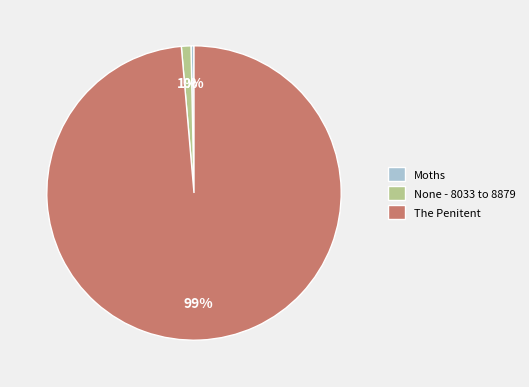

Do Moths and The Penitent together represent more than half of the pie?

Yes